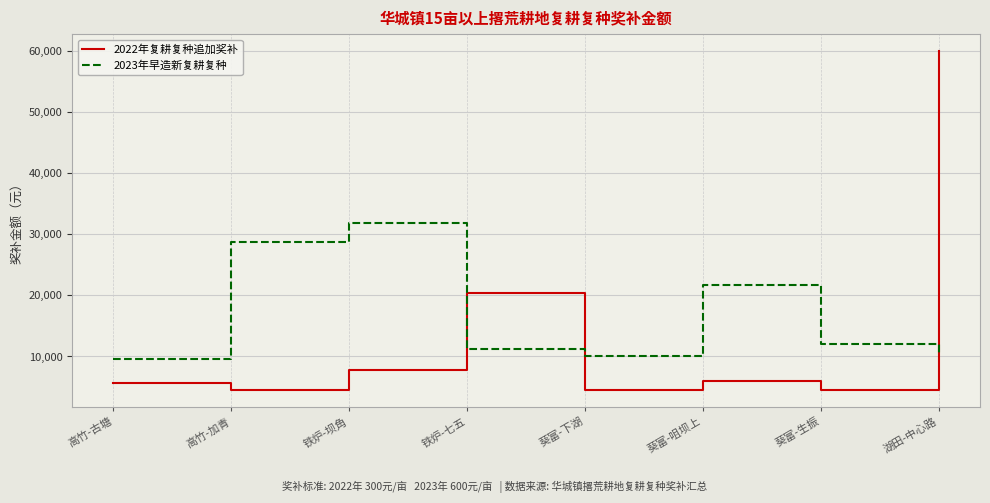

At which label does 2022年复耕复种追加奖补 reach its peak?

湖田-中心路